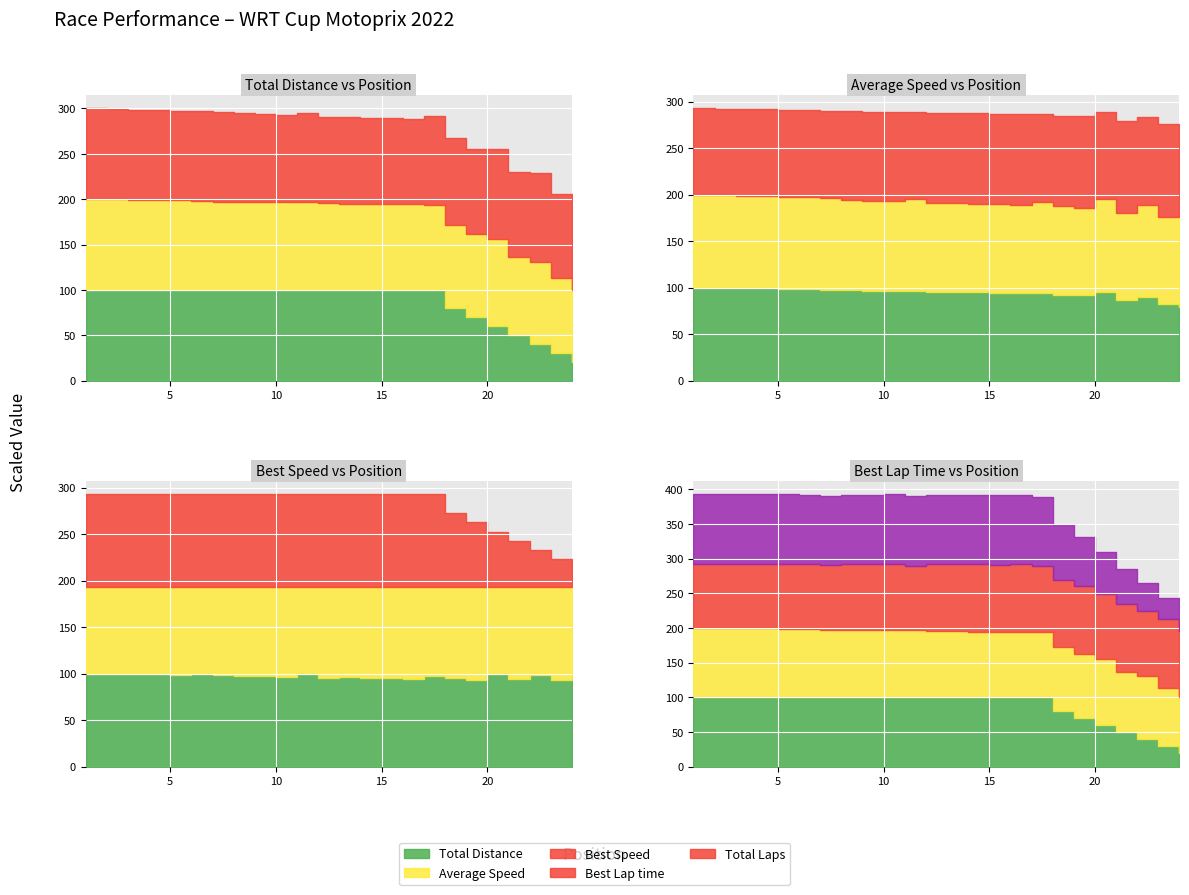

True or false: Total Laps and Best Lap time cross at least once.

False